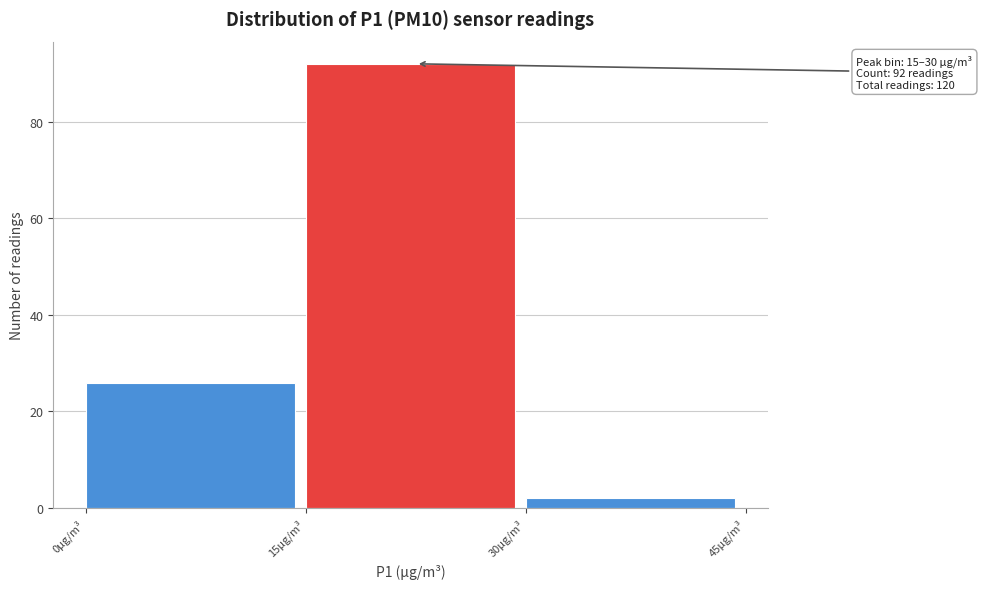

Over which range of the x-axis is the bar tallest?

15 to 30